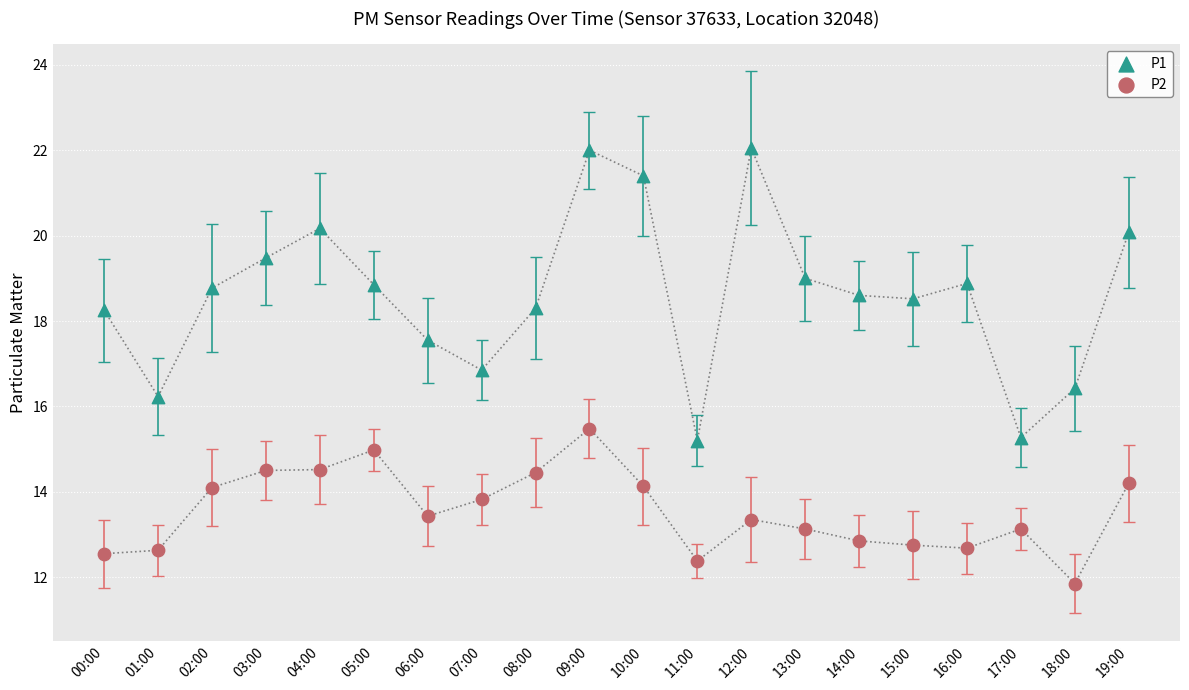

Which series reaches the minimum Y coordinate?

P2